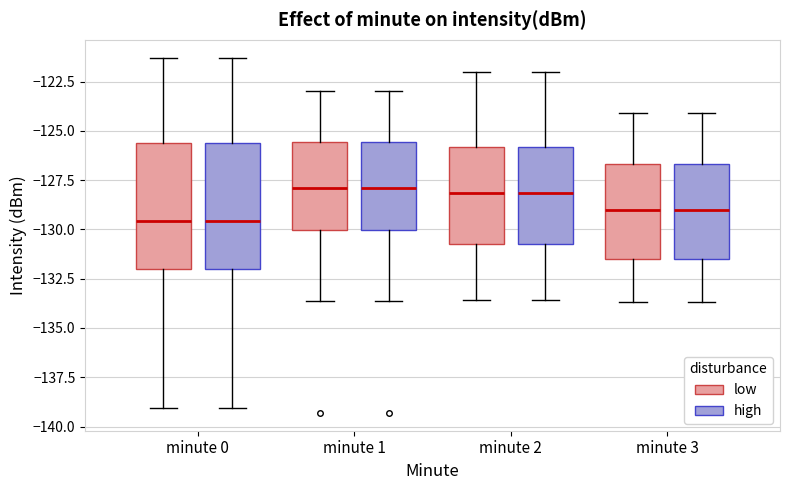

Reading left to right, transcribe this box plot: for each box, give where its median line is, the range the box spans, and where its two whiskers end, as read against the y-axis. The values are not printed on the chart, so give them approximately, as read against the axis.

minute 0 (low): median -129.5, box -132.0 to -125.5, whiskers -139.0 to -121.5
minute 0 (high): median -129.5, box -132.0 to -125.5, whiskers -139.0 to -121.5
minute 1 (low): median -128.0, box -130.0 to -125.5, whiskers -133.5 to -123.0
minute 1 (high): median -128.0, box -130.0 to -125.5, whiskers -133.5 to -123.0
minute 2 (low): median -128.0, box -130.5 to -126.0, whiskers -133.5 to -122.0
minute 2 (high): median -128.0, box -130.5 to -126.0, whiskers -133.5 to -122.0
minute 3 (low): median -129.0, box -131.5 to -126.5, whiskers -133.5 to -124.0
minute 3 (high): median -129.0, box -131.5 to -126.5, whiskers -133.5 to -124.0